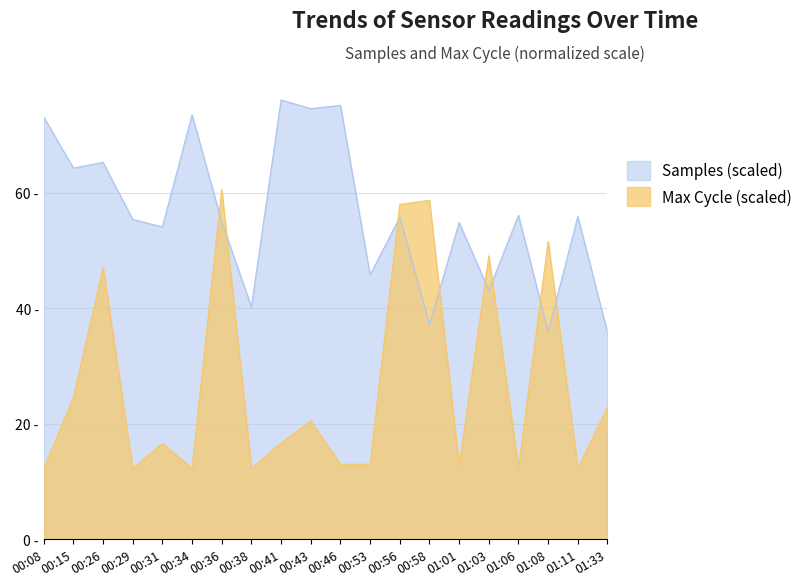

Which series has the largest range (max minus min)?

Max Cycle (scaled)